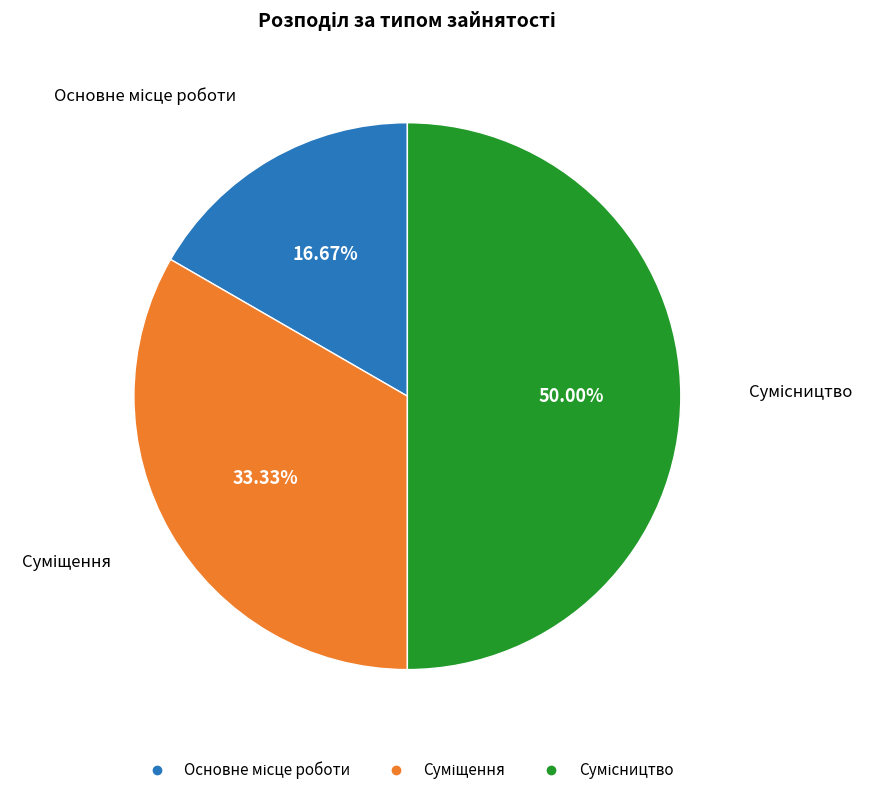

Count the number of slices in the pie.

3